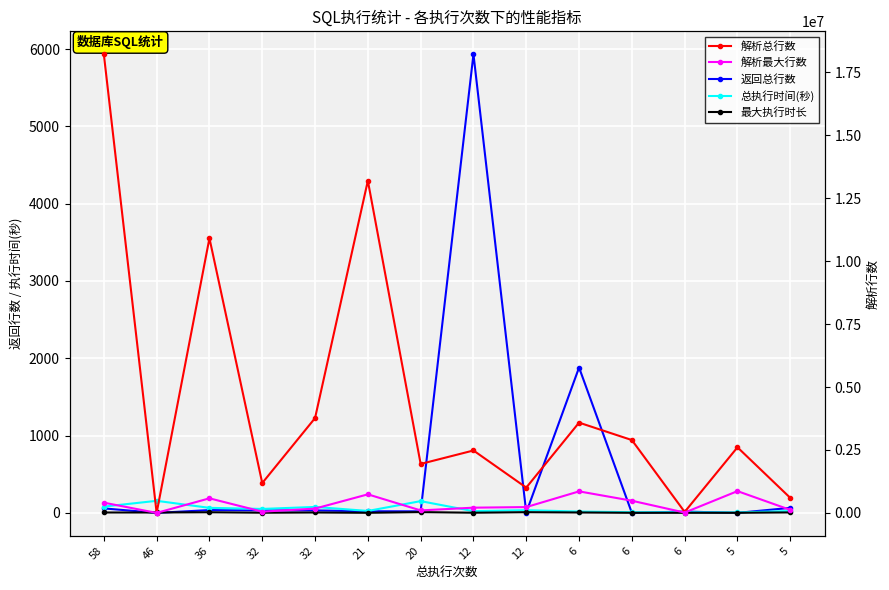

How many data points in 返回总行数 are less than 32?

7